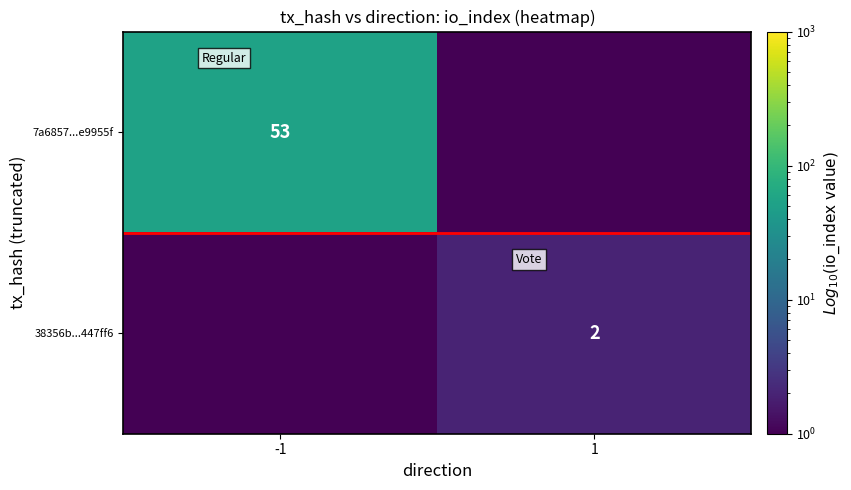

The value of 38356b...447ff6 at 1 is 2.0. True or false?

True